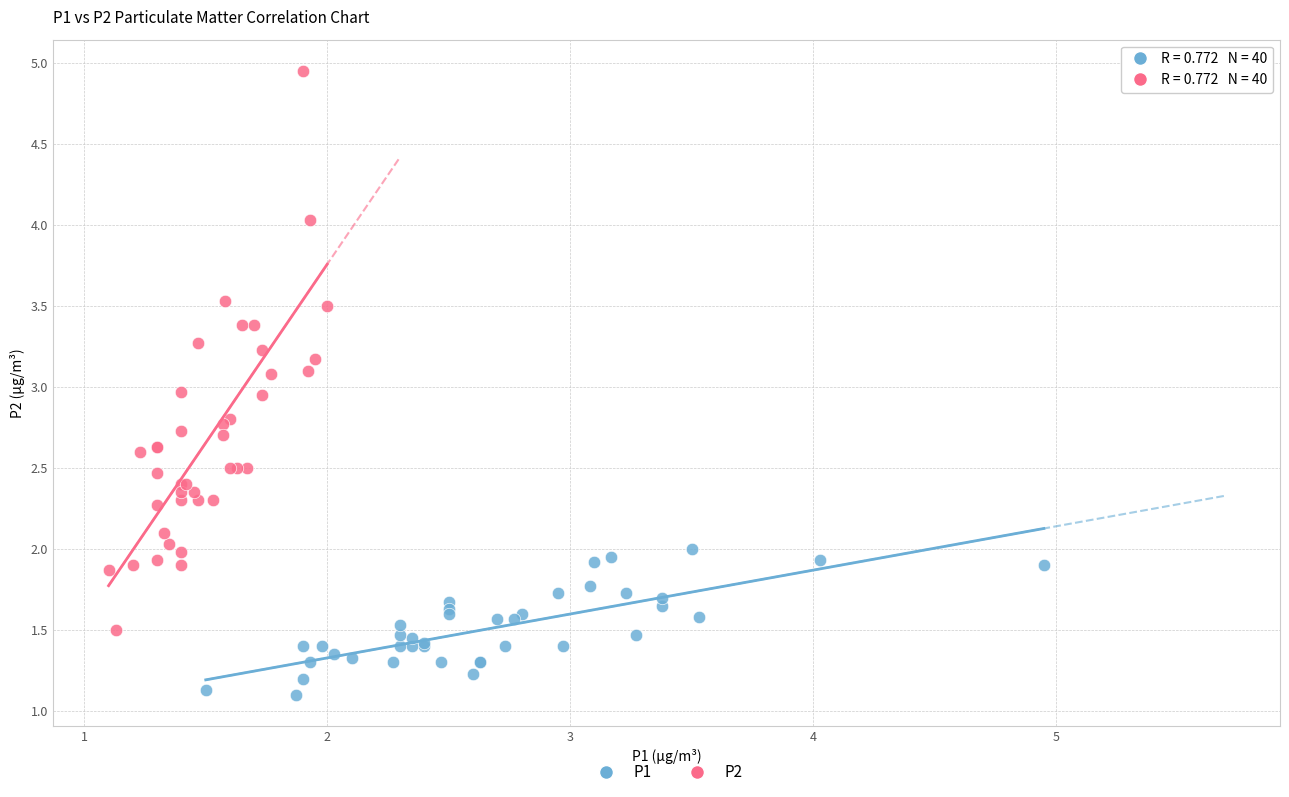

Which series reaches the maximum Y coordinate?

P2